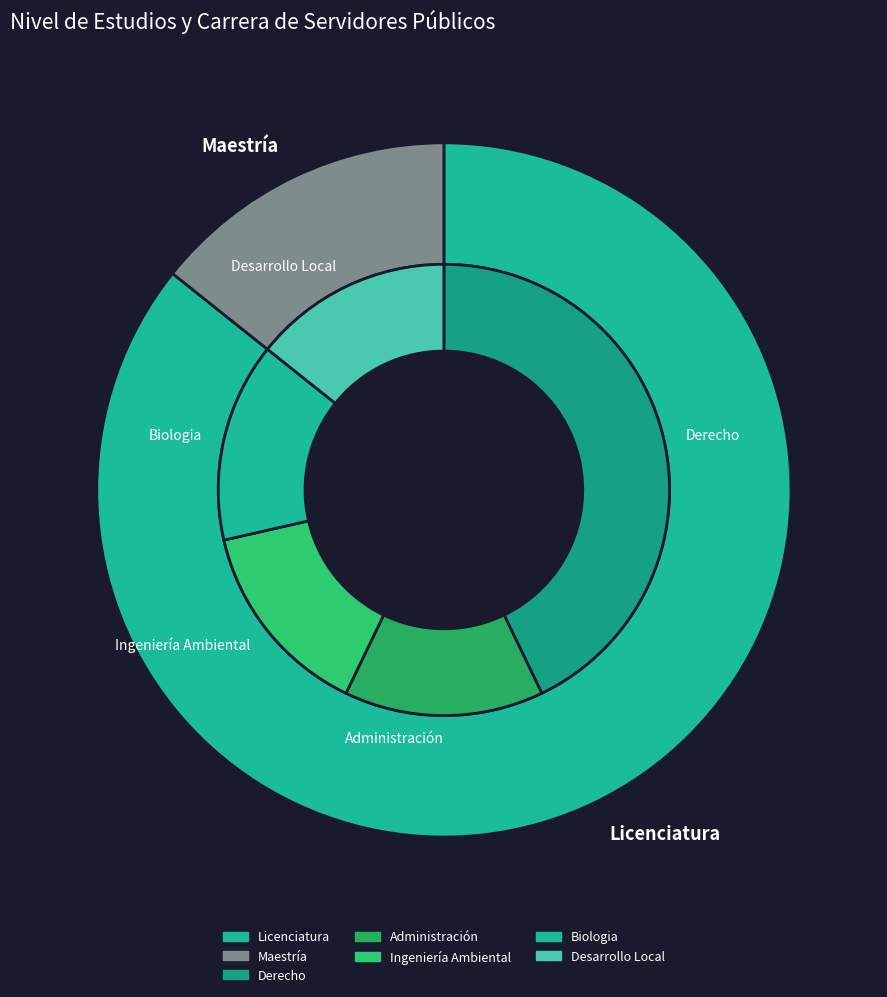

To the nearest percent, what is the difference between the Licenciatura and Maestría slice percentages?

71%